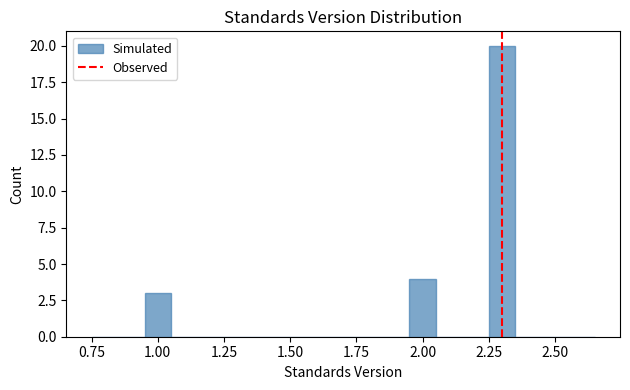

Around what value on the x-axis is the tallest bar? Give the approximate position of its centre, as read against the axis.

2.30